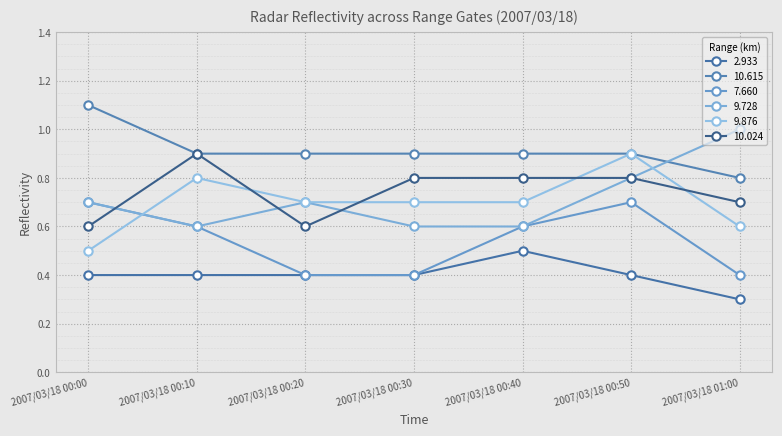

What is the lowest value of the 10.615 series?

0.8